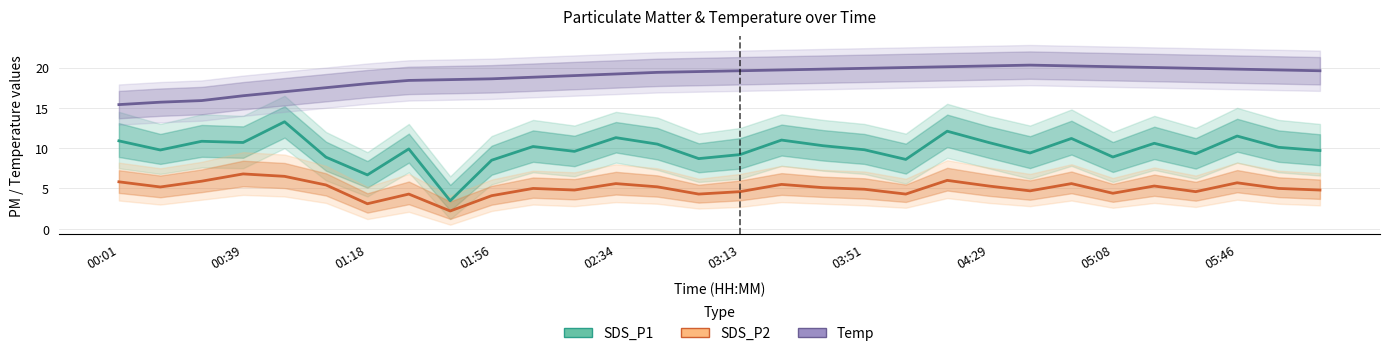

True or false: Temp and SDS_P2 intersect in this chart.

False